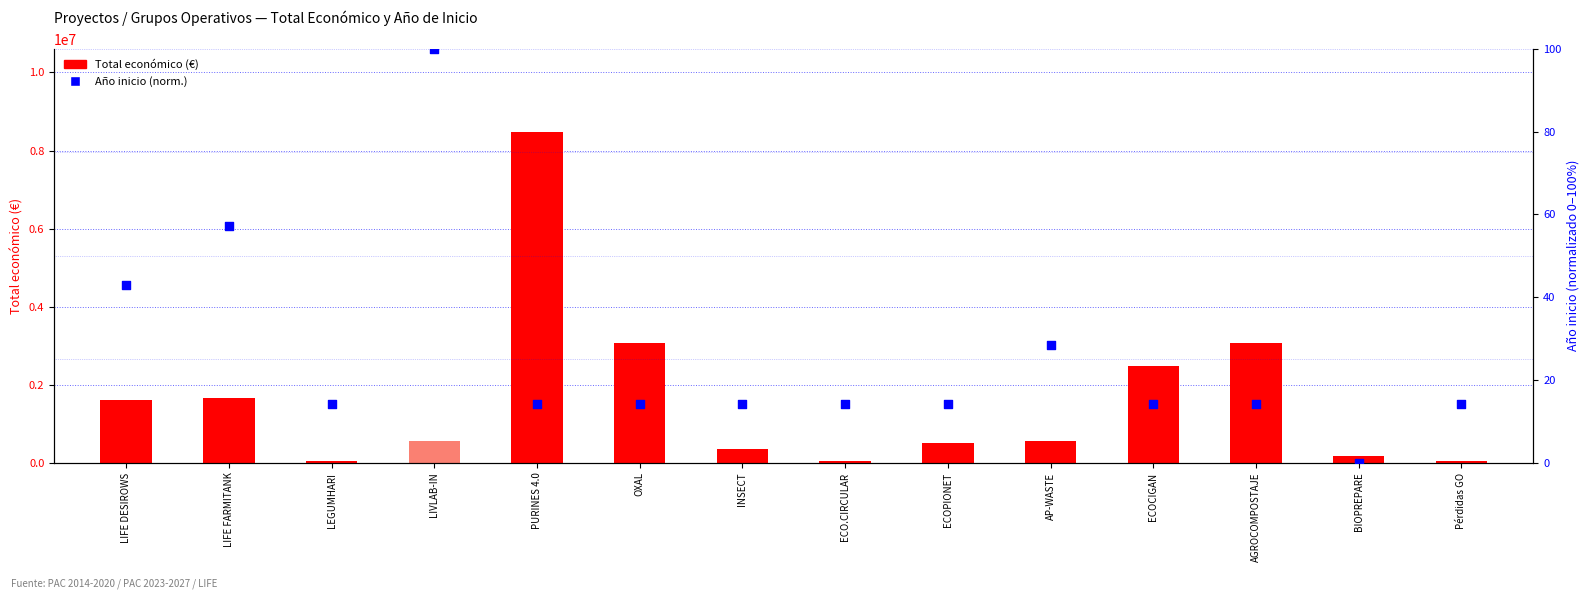

Which series has the largest total across all categories?

Total económico (€)